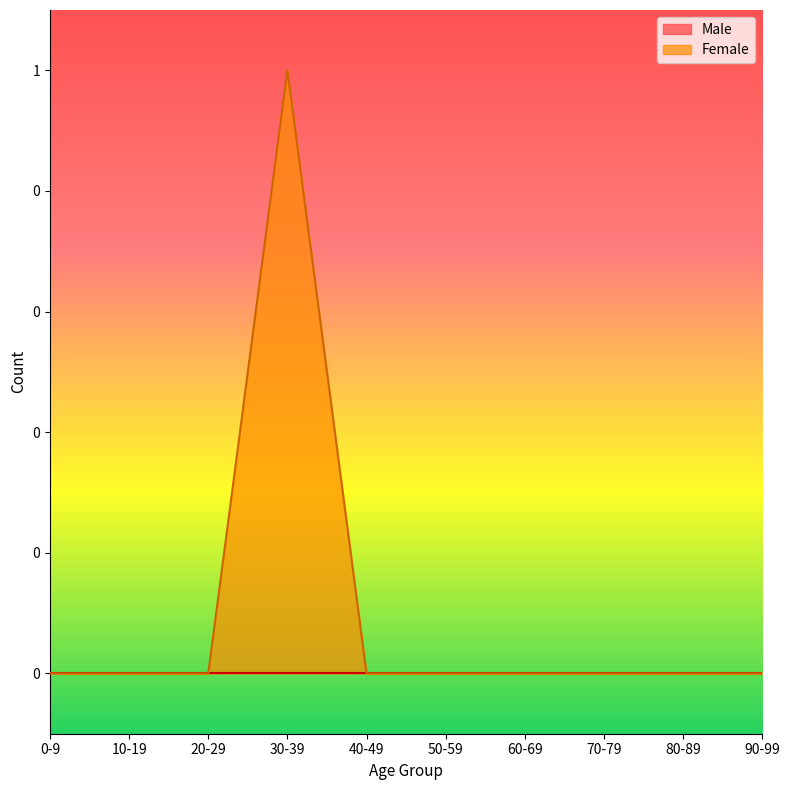

Which category has the lowest value across all series?

0-9